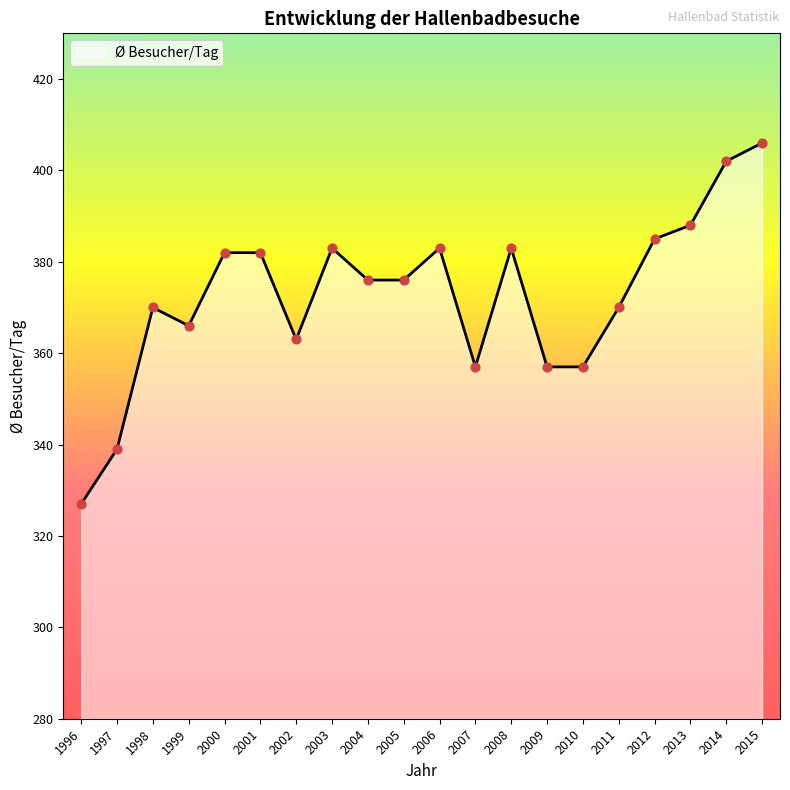

Between 2013 and 2003, which is larger?

2013